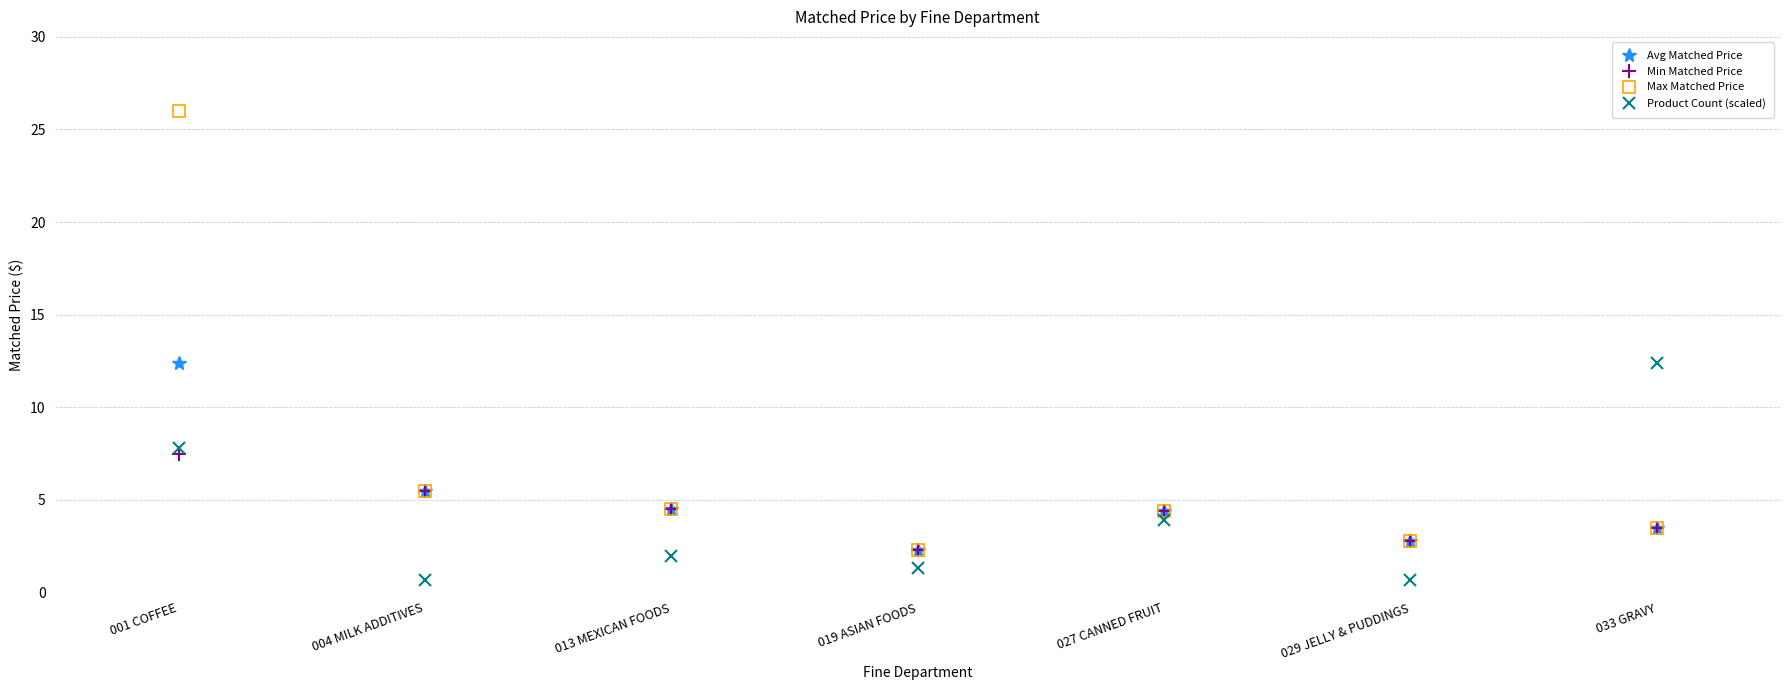

Which label corresponds to the largest value in the chart?

001 COFFEE